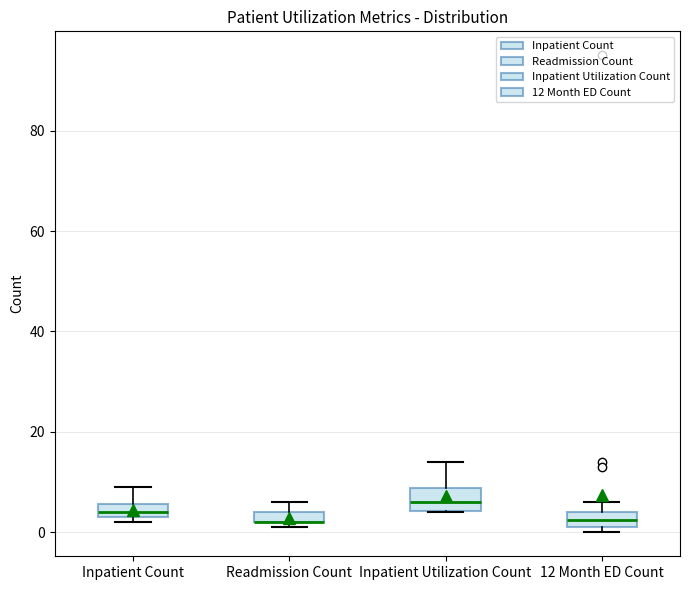

Where does the upper whisker of the box for Inpatient Count end on the y-axis? The values are not printed on the chart, so give them approximately, as read against the axis.

10